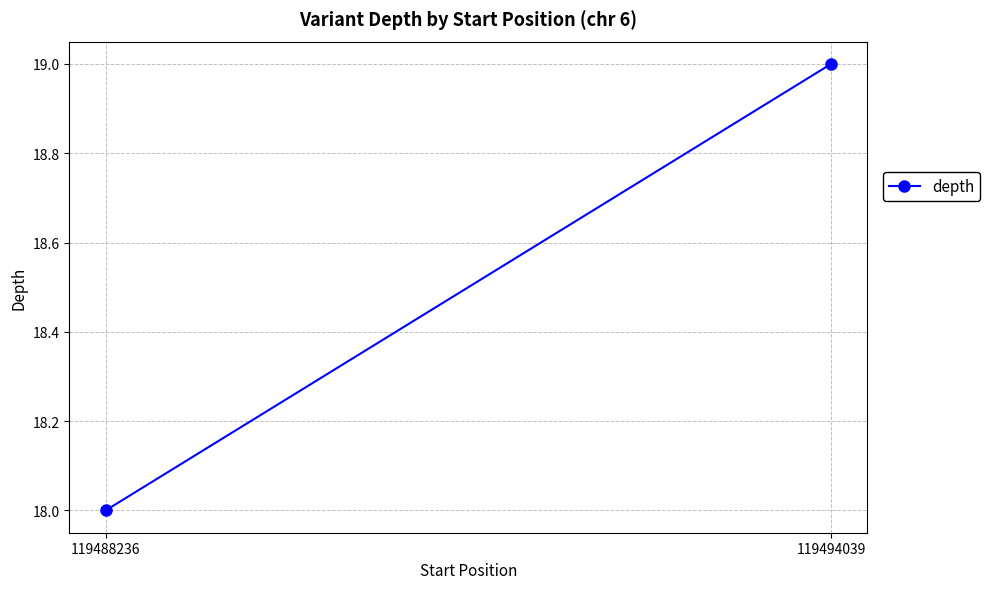

Reading left to right, extract all data points from this chart.

18	19